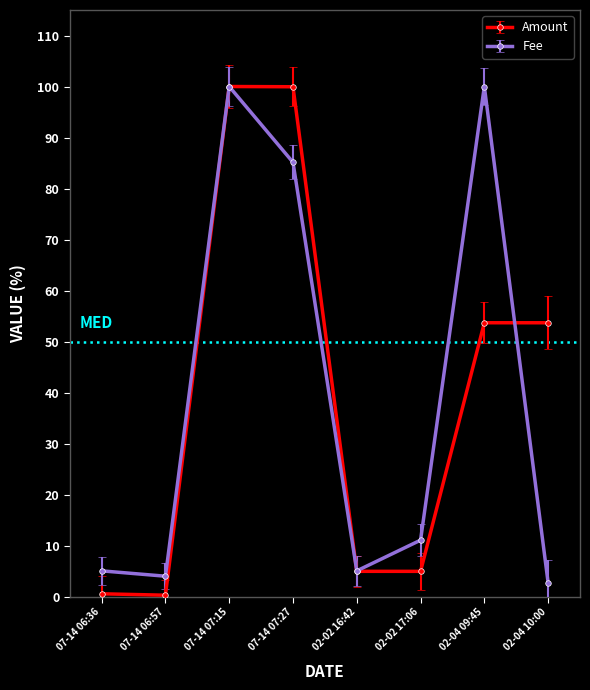

What is the average value of the Amount series?

39.8